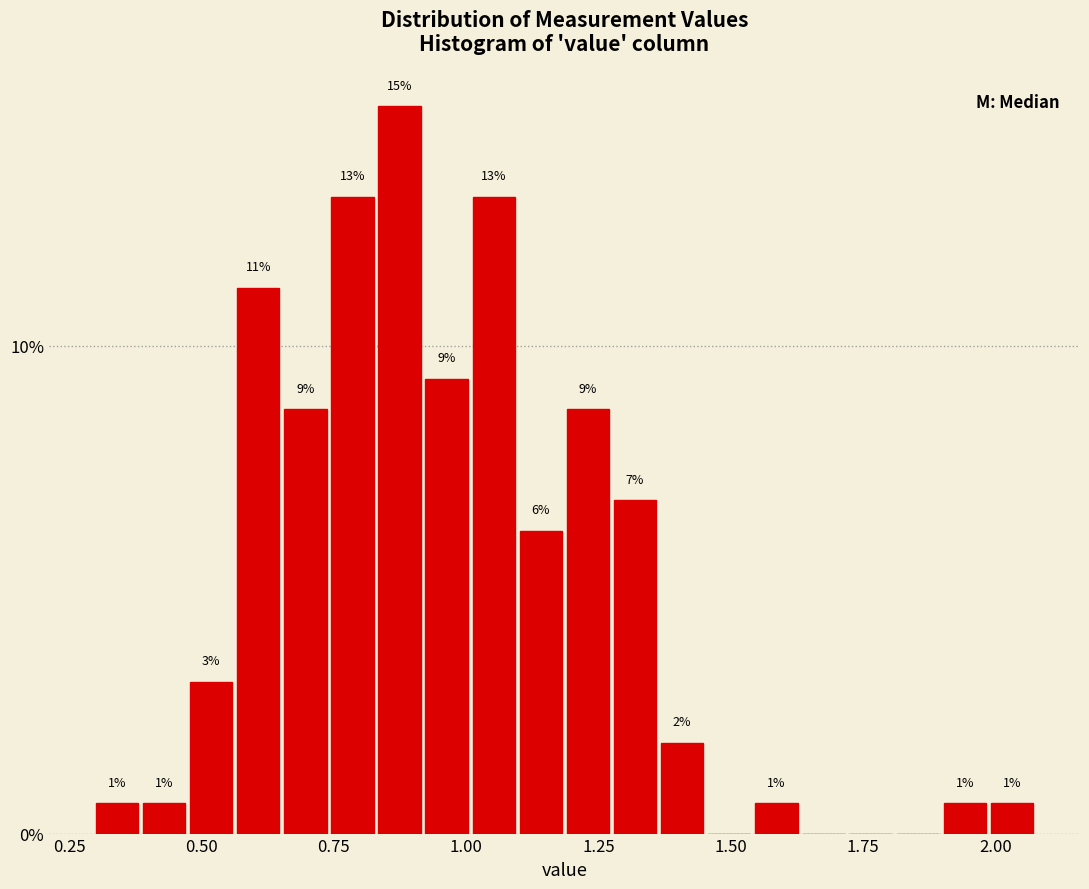

Read against the x-axis, roughly where is the centre of the tallest bar?

0.85